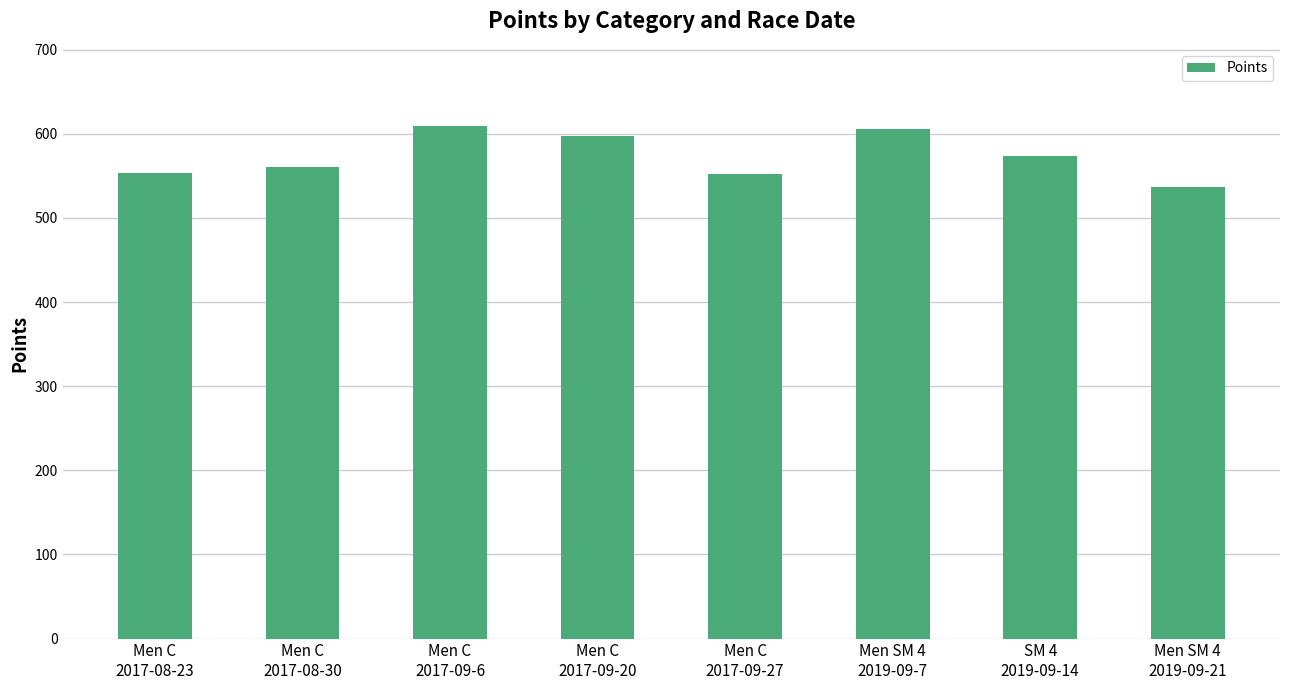

Read the value at Men C
2017-08-23.

553.3